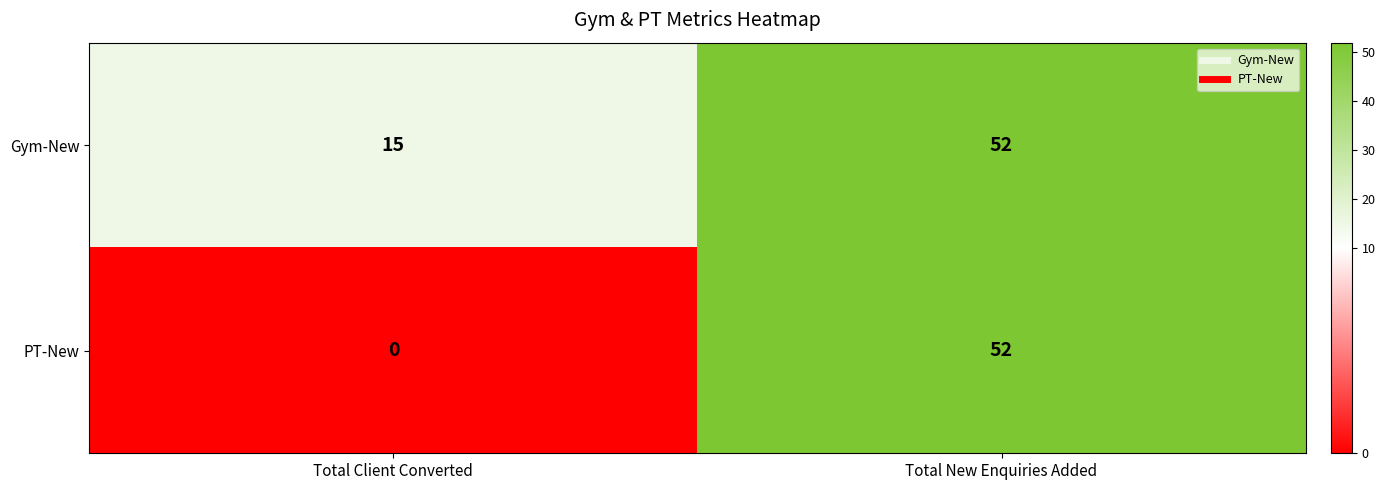

What is the total value across all series at Total New Enquiries Added?

104